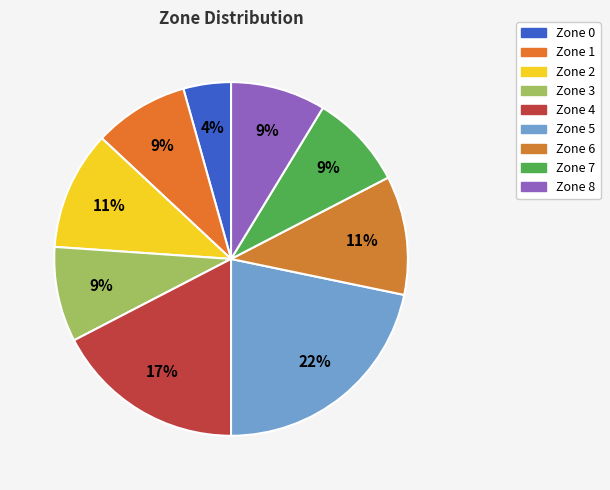

To the nearest percent, what percentage of the pie is Zone 7?

9%